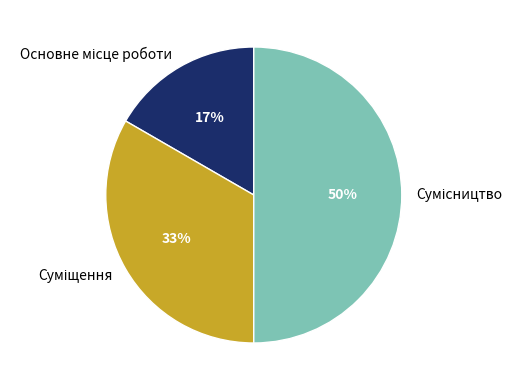

To the nearest percent, what is the average slice percentage?

33%